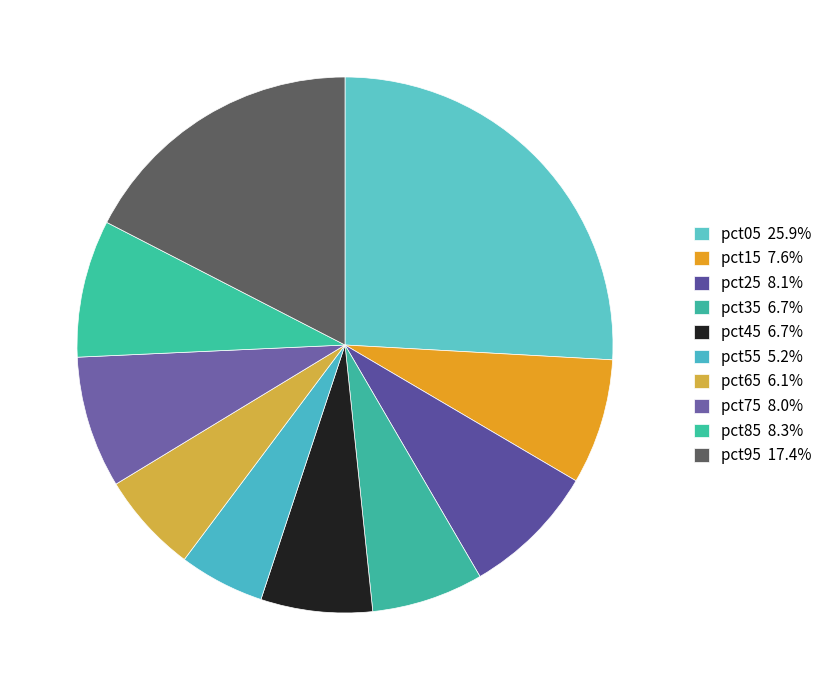

What percentage is the pct95 slice, to the nearest percent?

17%